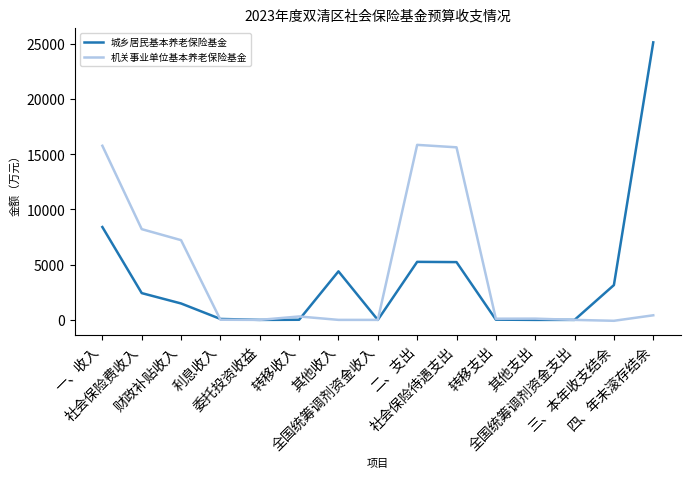

What are all the series names shown in the legend?

城乡居民基本养老保险基金, 机关事业单位基本养老保险基金